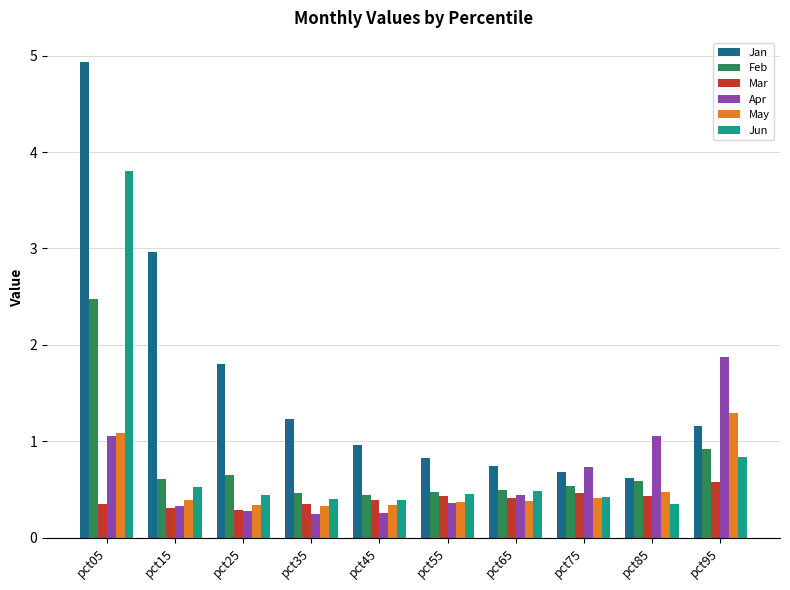

Which series has the widest spread of values?

Jan